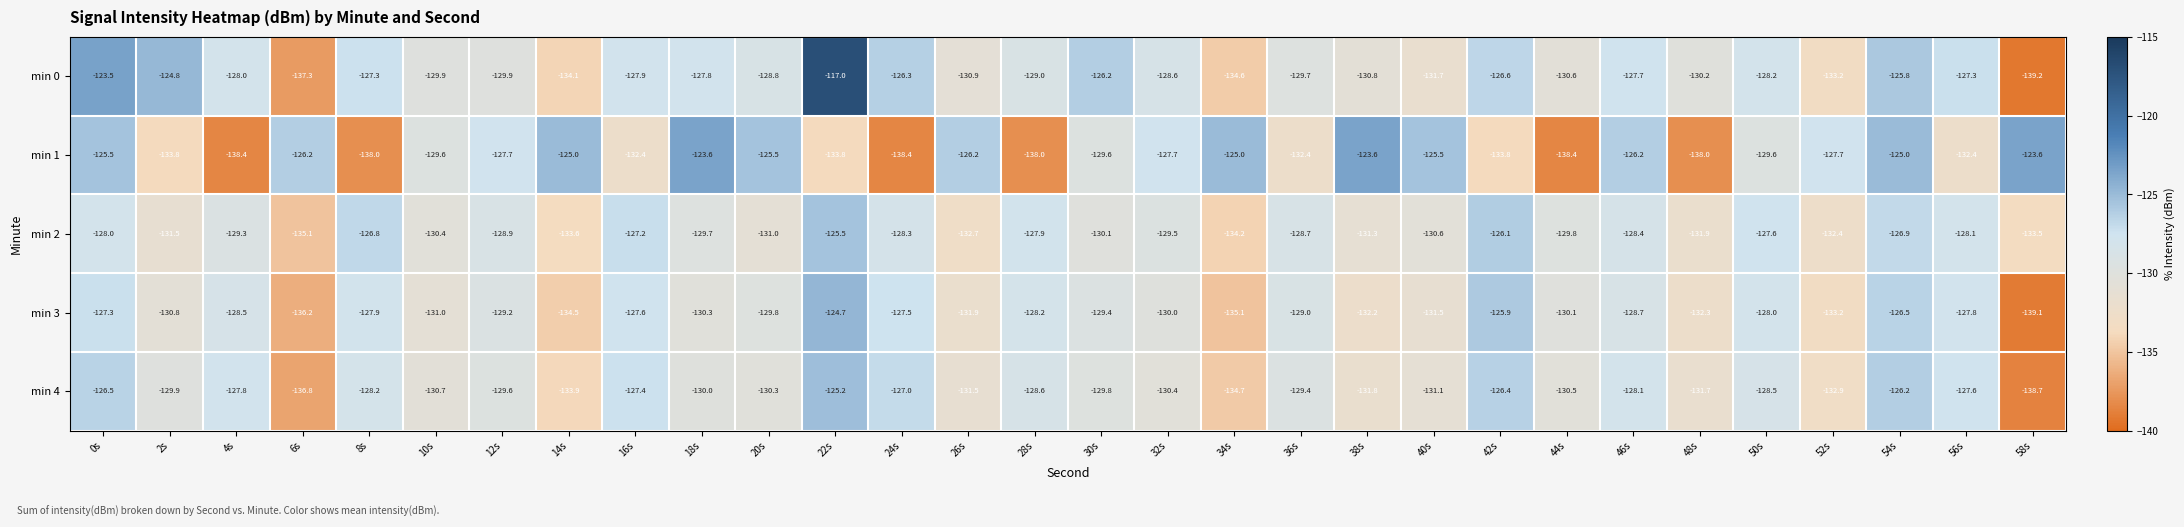

Count the number of data series in this chart.

5